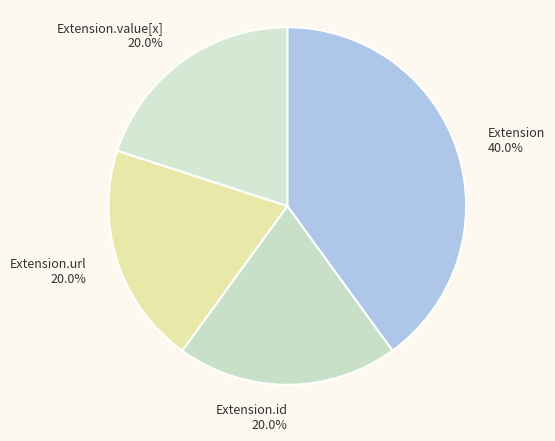

Does Extension.id account for over 50% of the chart?

No